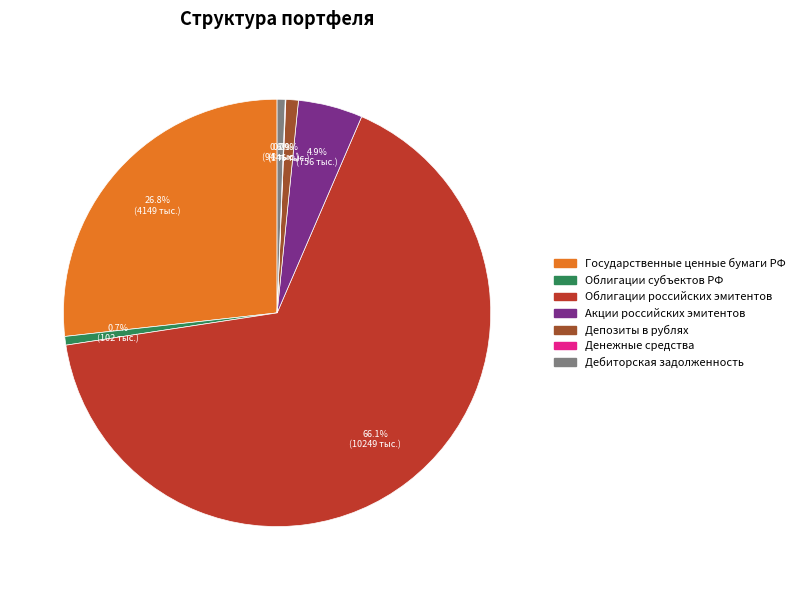

What percentage is NOT represented by Государственные ценные бумаги РФ?

73.2%